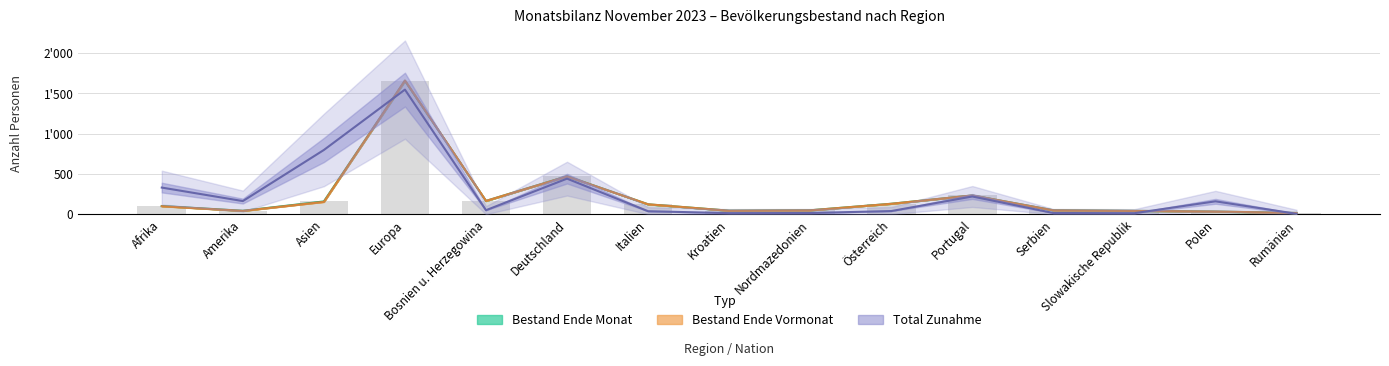

What is the label of the 3rd bar from the right?

Slowakische Republik